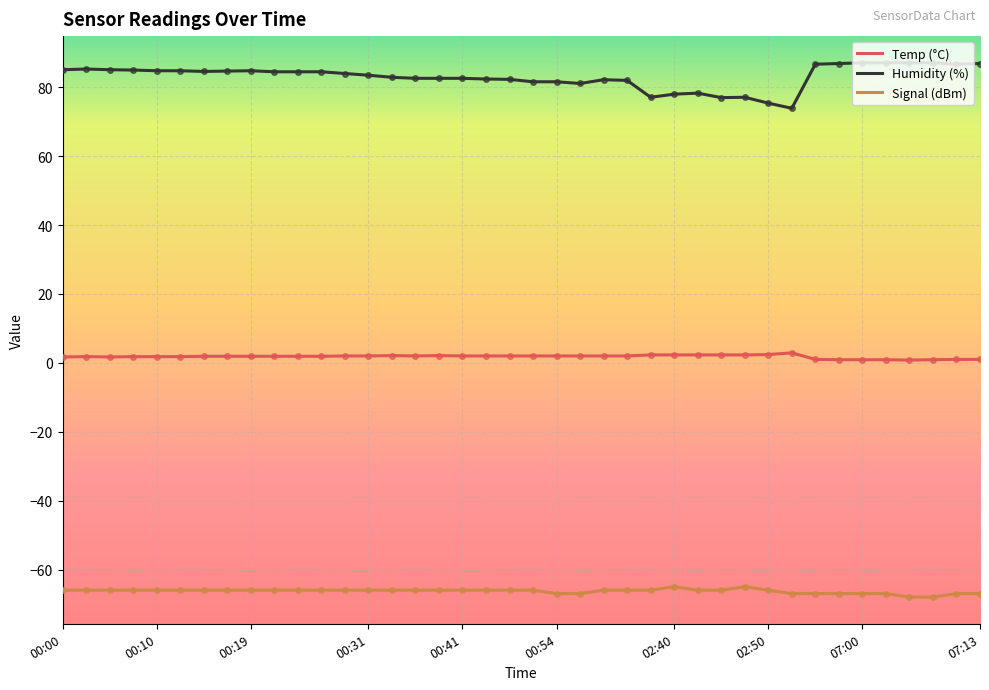

What is the highest value of the Signal (dBm) series?

-65.0